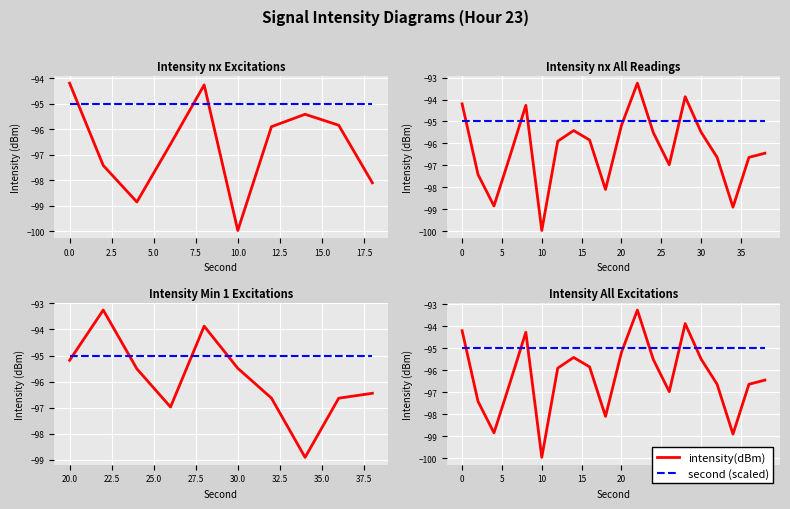

Which category has the lowest value across all series?

10.0